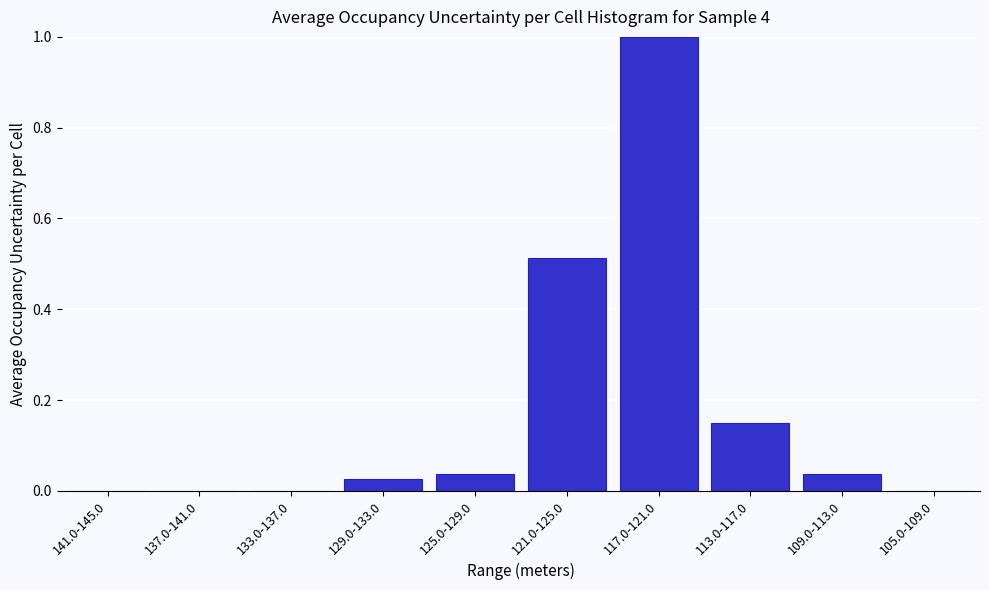

True or false: the data shows 1.3 at 117.0-121.0.

False